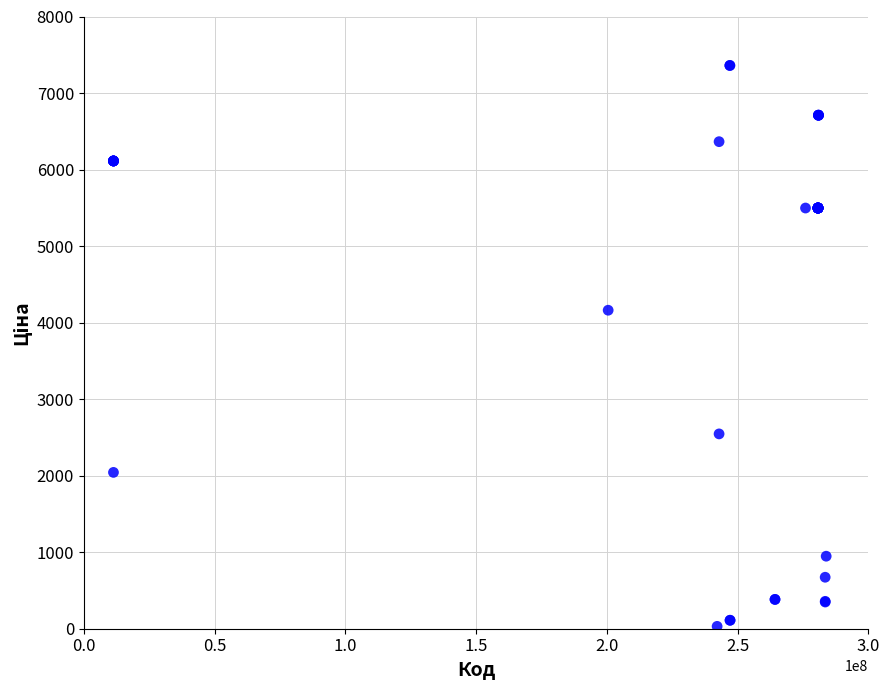

What Y value in the scatter plot is closest to 3695?

4161.8